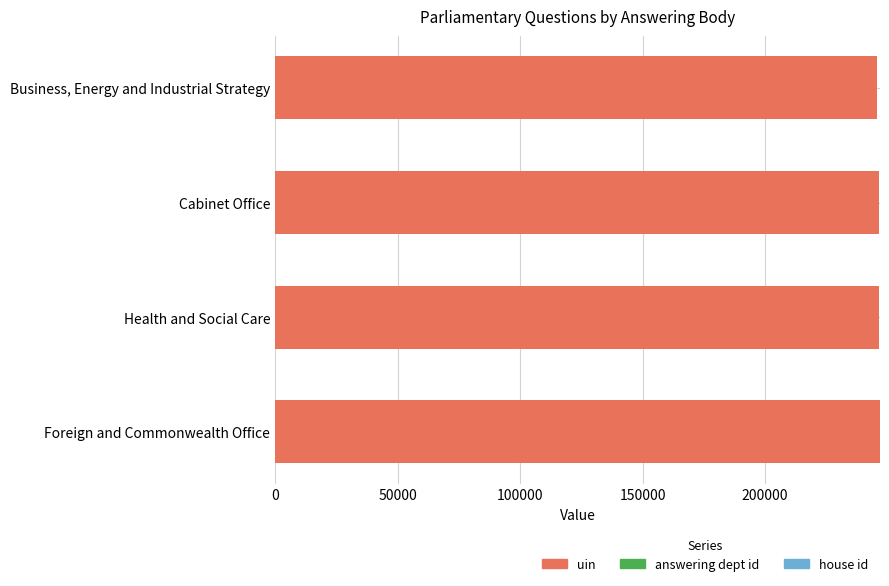

The uin series shows 246910 at Foreign and Commonwealth Office. True or false?

True